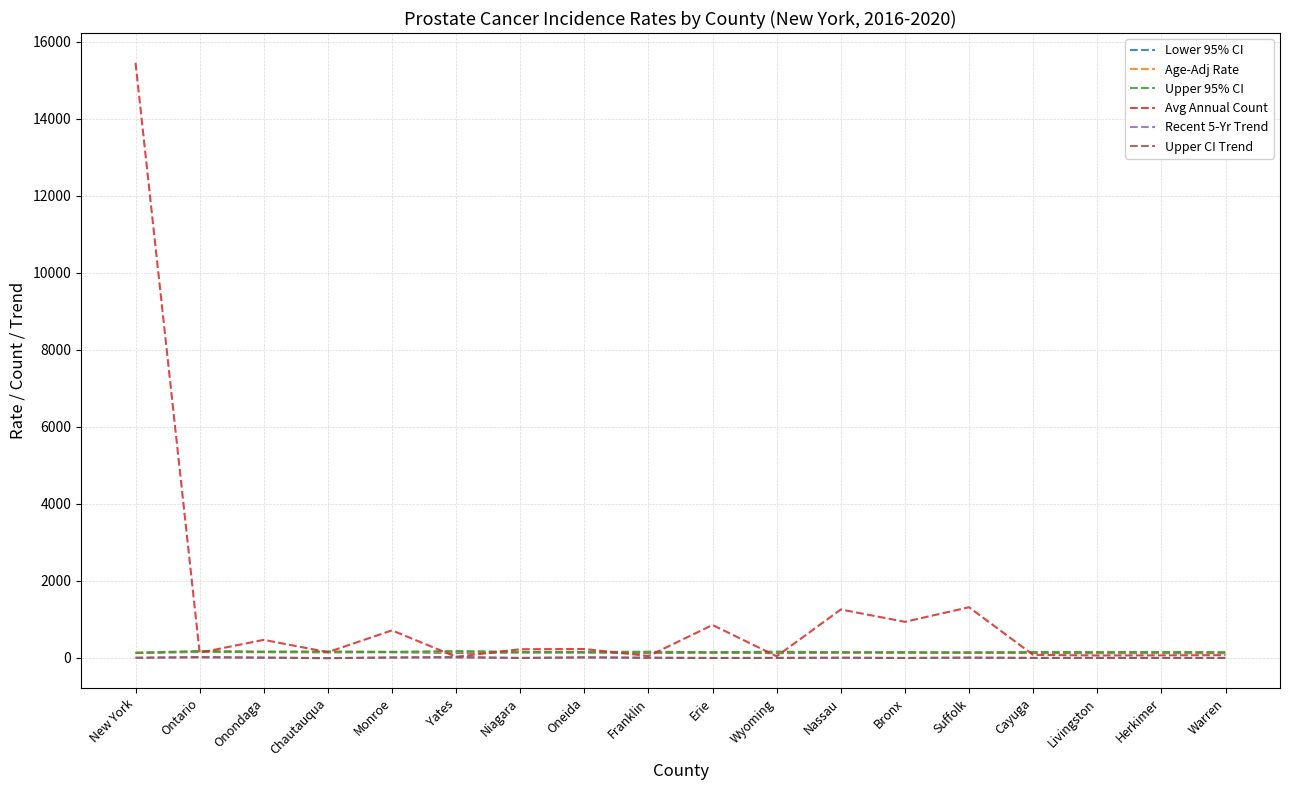

What are all the series names shown in the legend?

Lower 95% CI, Age-Adj Rate, Upper 95% CI, Avg Annual Count, Recent 5-Yr Trend, Upper CI Trend